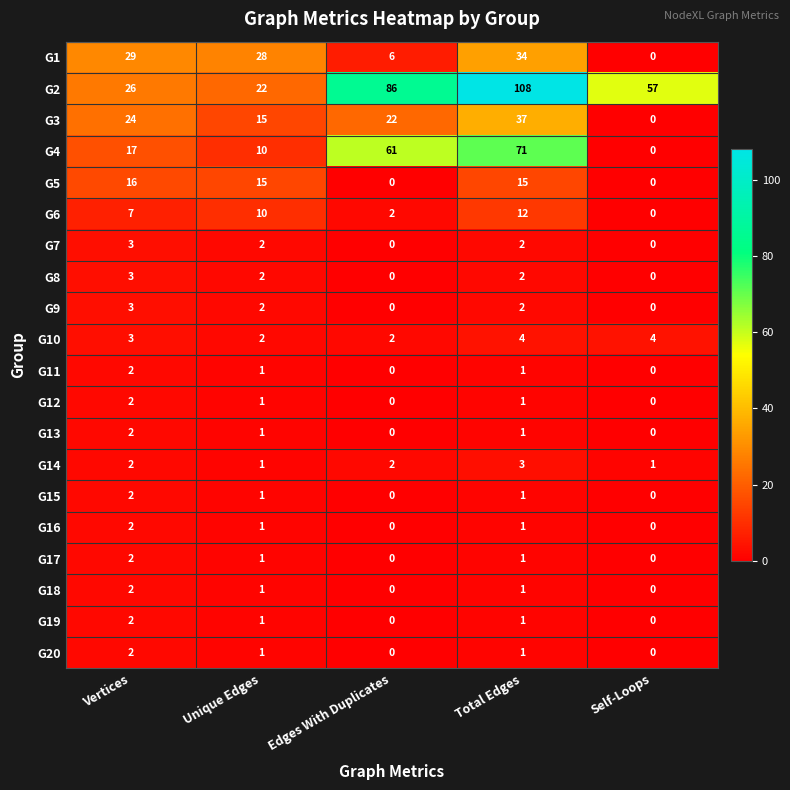

True or false: G7 has a value of 2 at Total Edges.

True